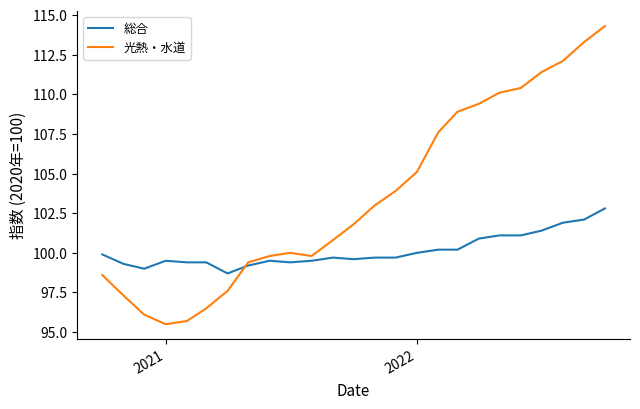

Rank the series by their maximum value, from lowest to highest.

総合, 光熱・水道